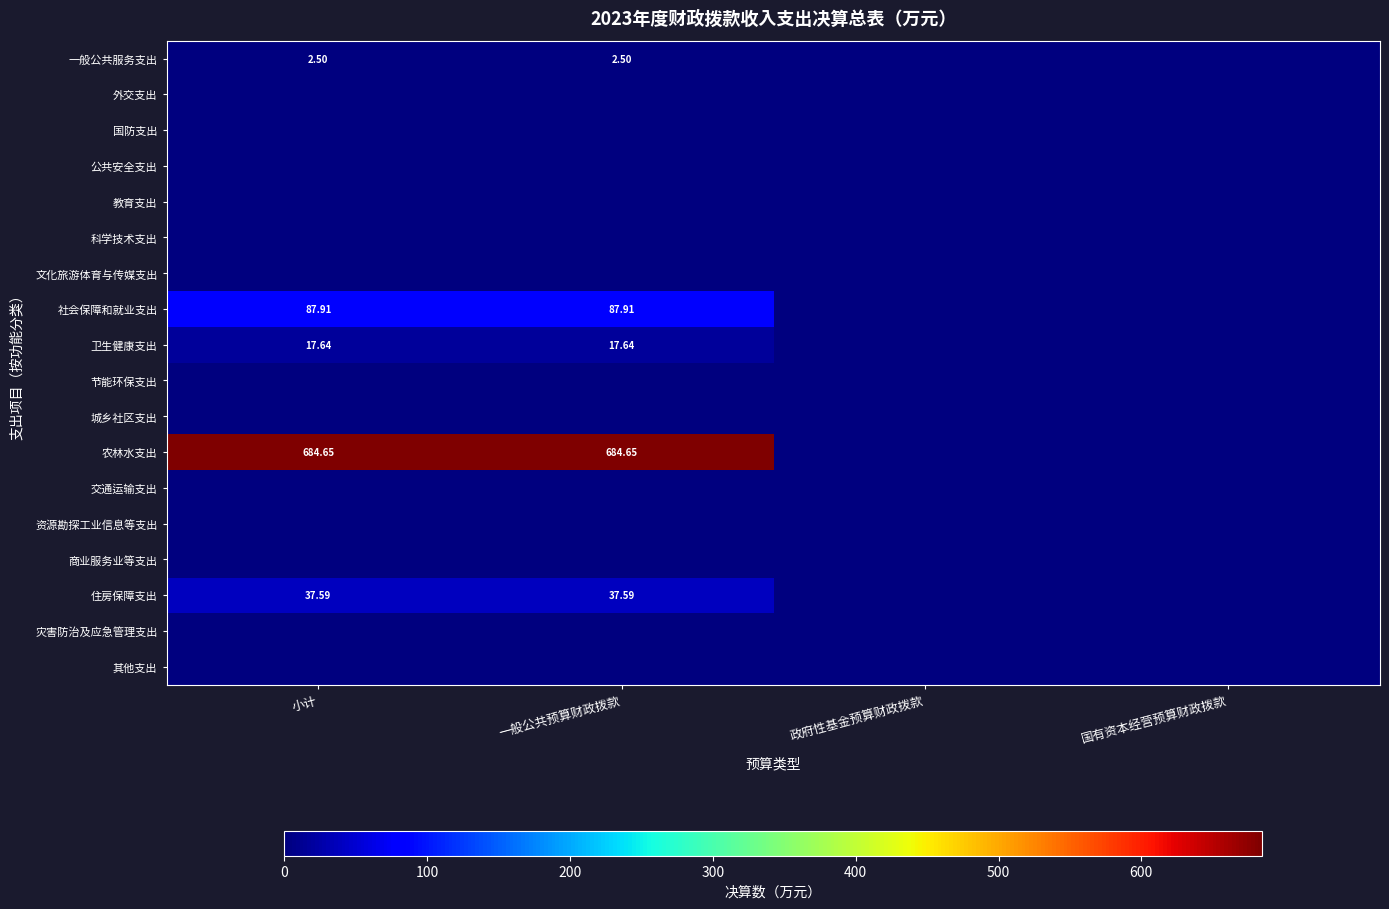

Rank the categories by 住房保障支出 value from lowest to highest.

政府性基金预算财政拨款, 国有资本经营预算财政拨款, 小计, 一般公共预算财政拨款